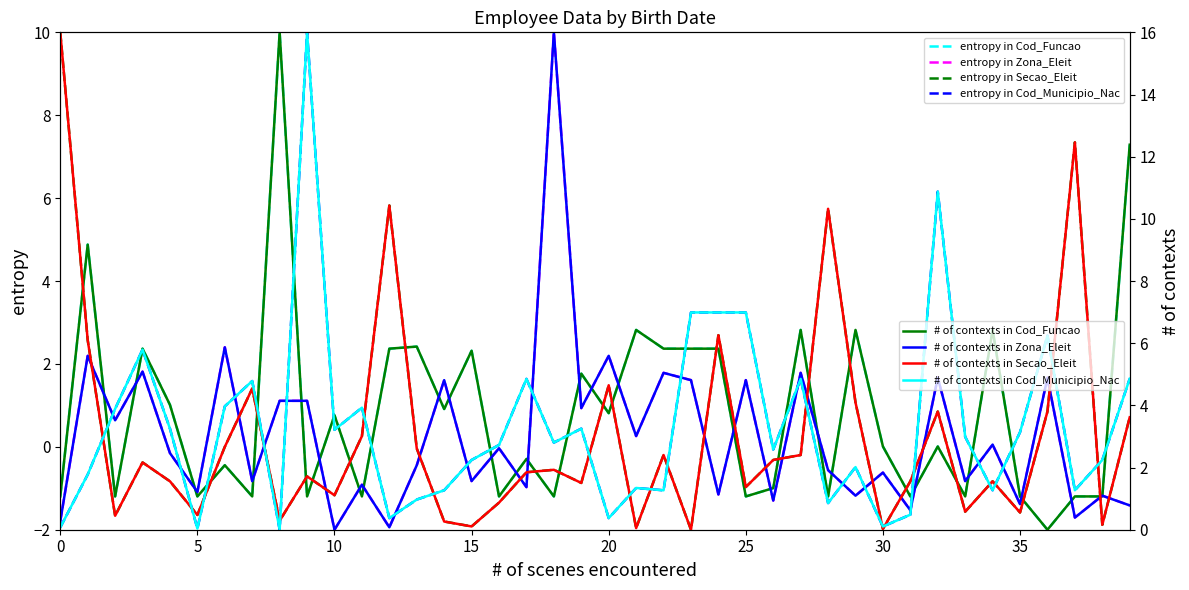

What is the minimum value for Cod_Municipio_Nac?

-2.0